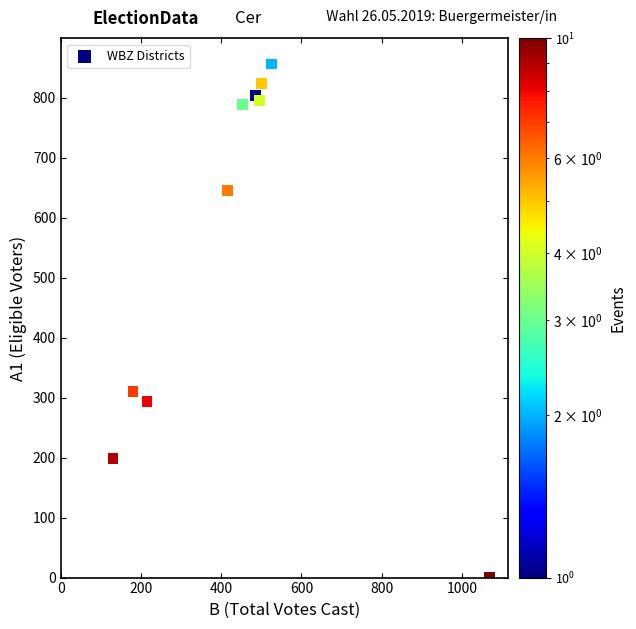

What is the average X value?

447